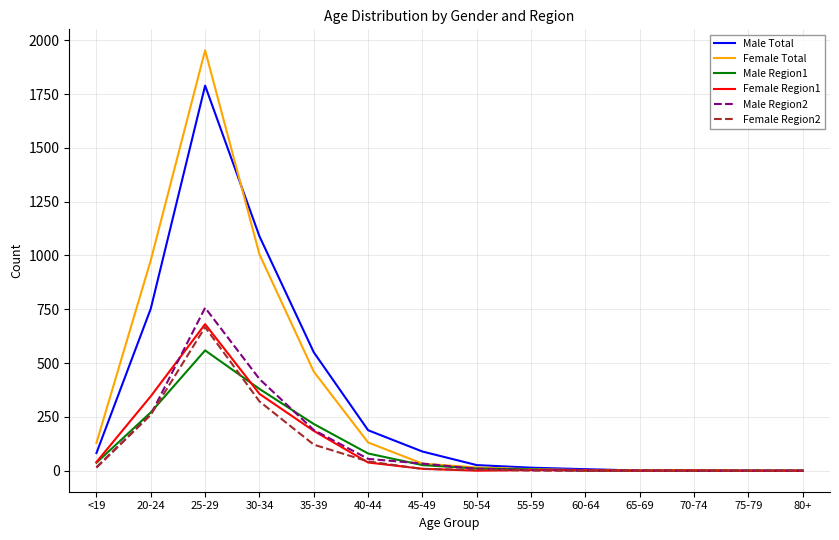

At which category is the sum across all series the highest?

25-29